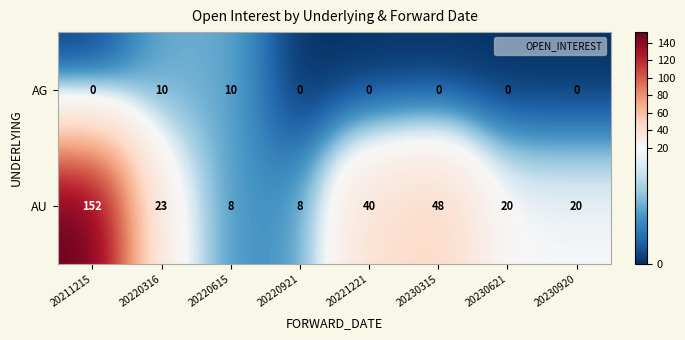

What is the difference between the highest and lowest values at 20230920?

20